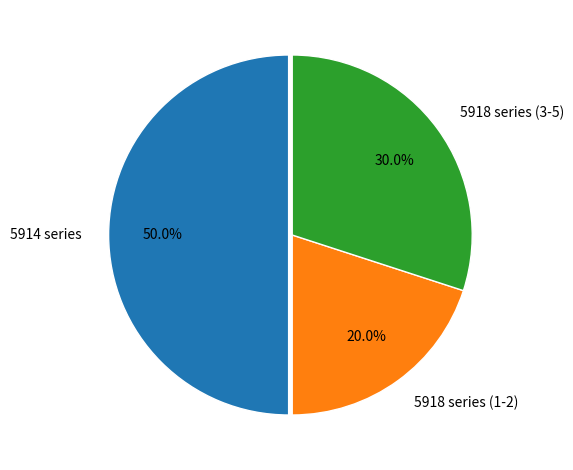

Which slice represents more than half of the pie?

5914 series